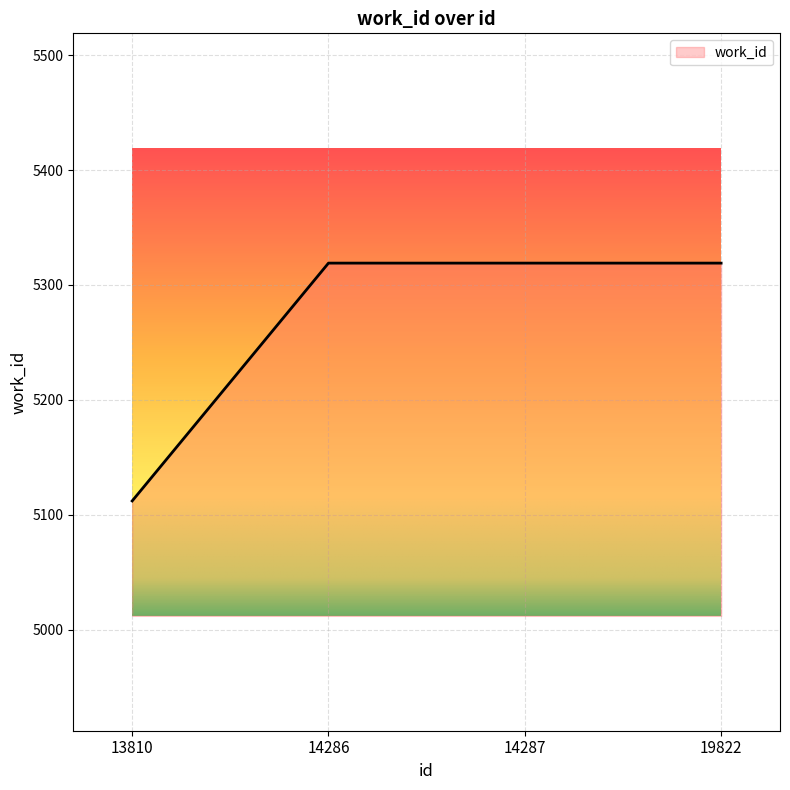

How many lines are shown in the chart?

1